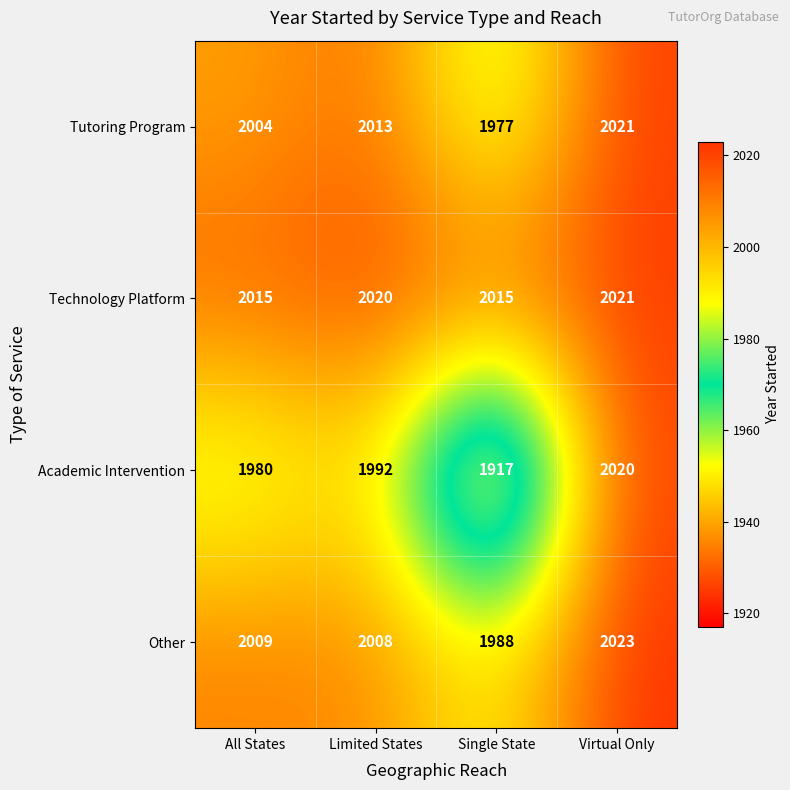

Reading left to right, list all the values displayed in this chart.

Tutoring Program: All States=2004	Limited States=2013	Single State=1977	Virtual Only=2021
Technology Platform: All States=2015	Limited States=2020	Single State=2015	Virtual Only=2021
Academic Intervention: All States=1980	Limited States=1992	Single State=1917	Virtual Only=2020
Other: All States=2009	Limited States=2008	Single State=1988	Virtual Only=2023